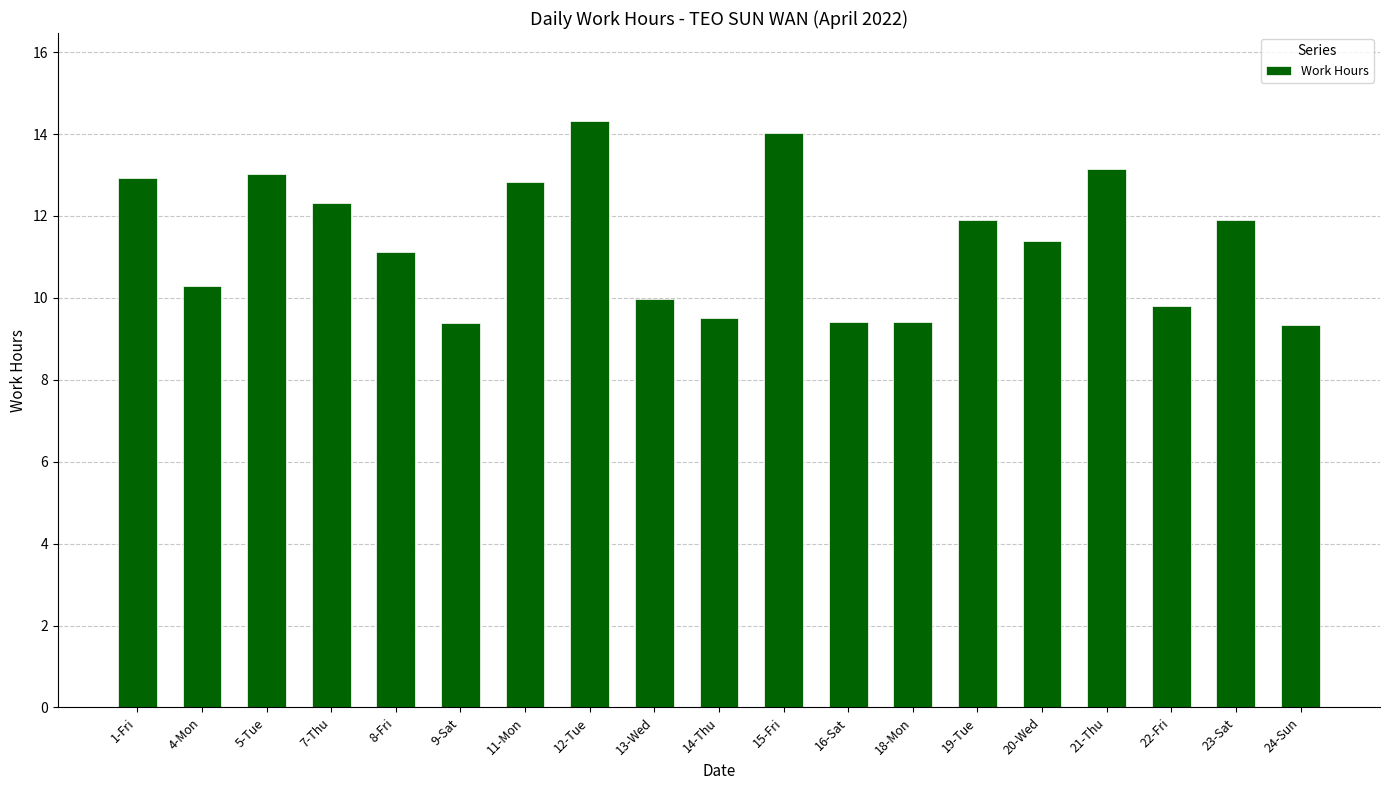

What is the value of the 16th bar from the left?

13.1